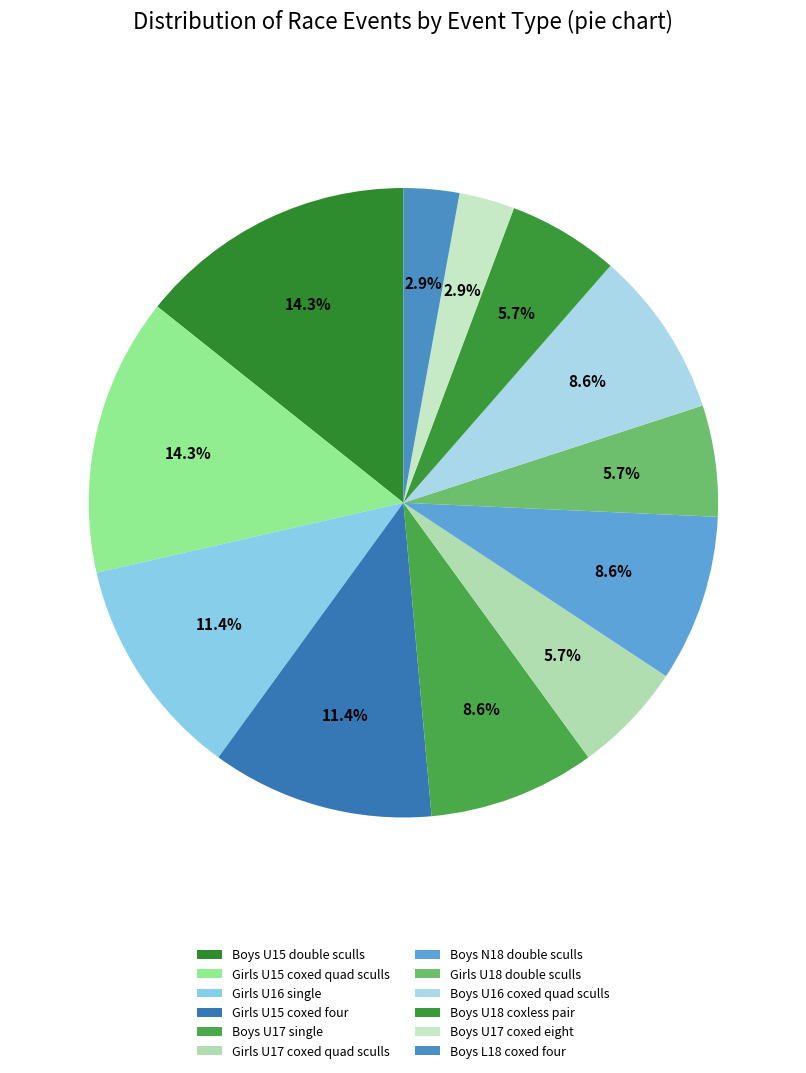

How many segments does this pie chart have?

12